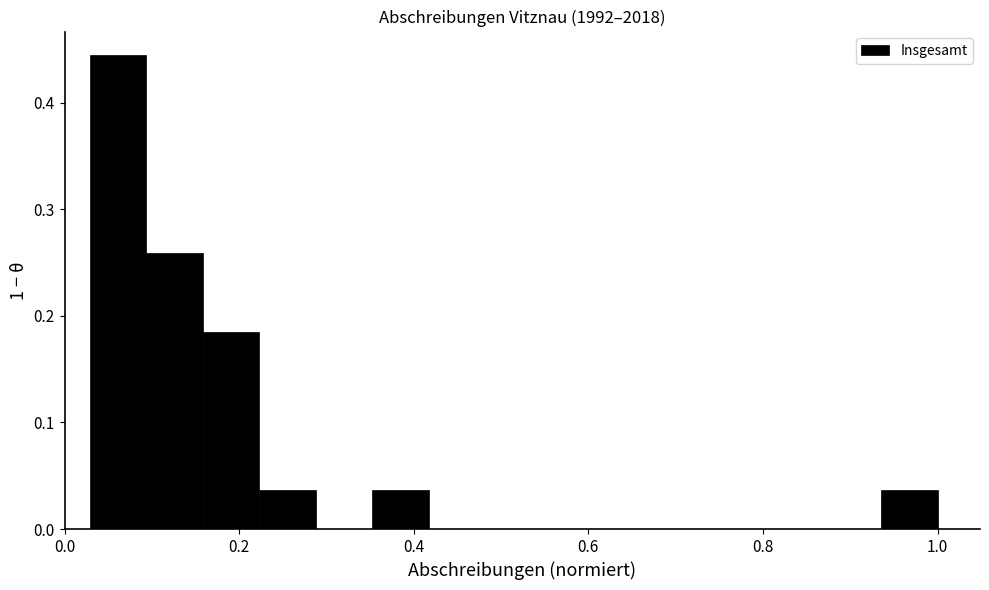

Around what value on the x-axis is the tallest bar? Give the approximate position of its centre, as read against the axis.

0.06